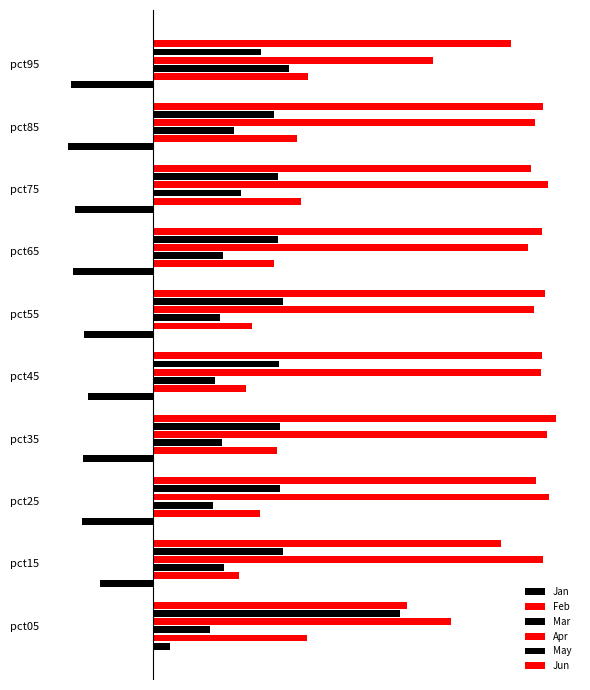

What is the sum of all Apr values?

11.2